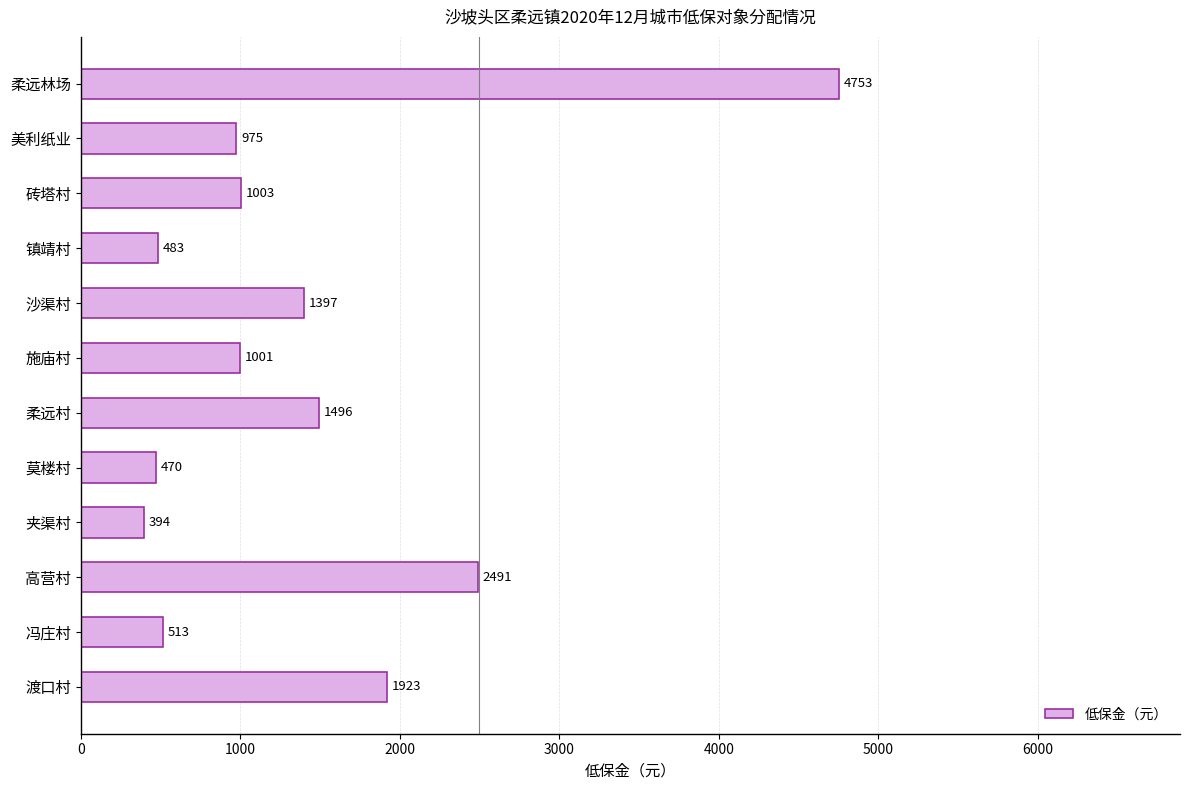

What is the sum of all values?

16899